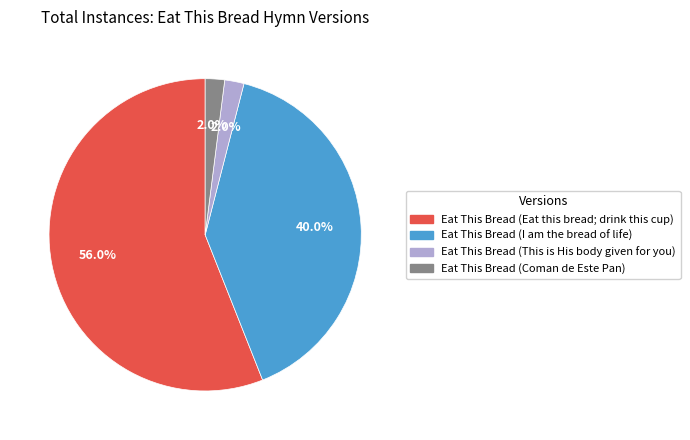

How many segments does this pie chart have?

4